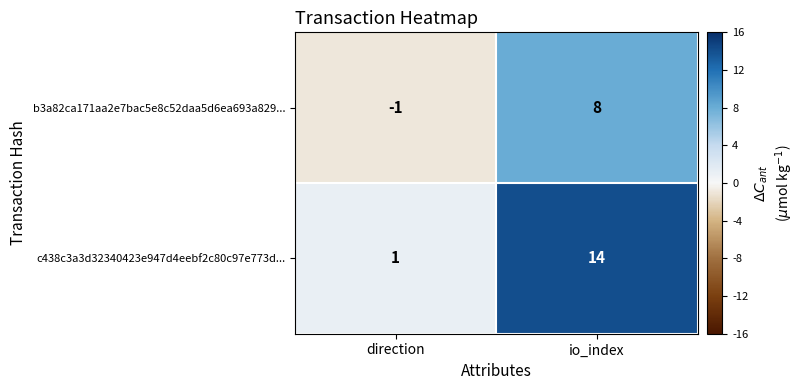

What is the average value of the b3a82ca171aa2e7bac5e8c52daa5d6ea693a829... series?

4